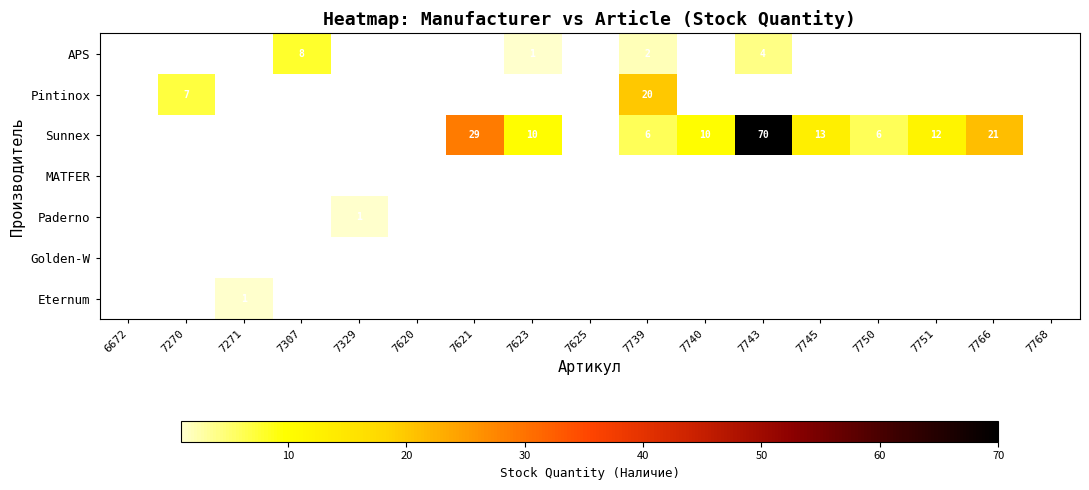

At how many categories does at least one series exceed 28?

2